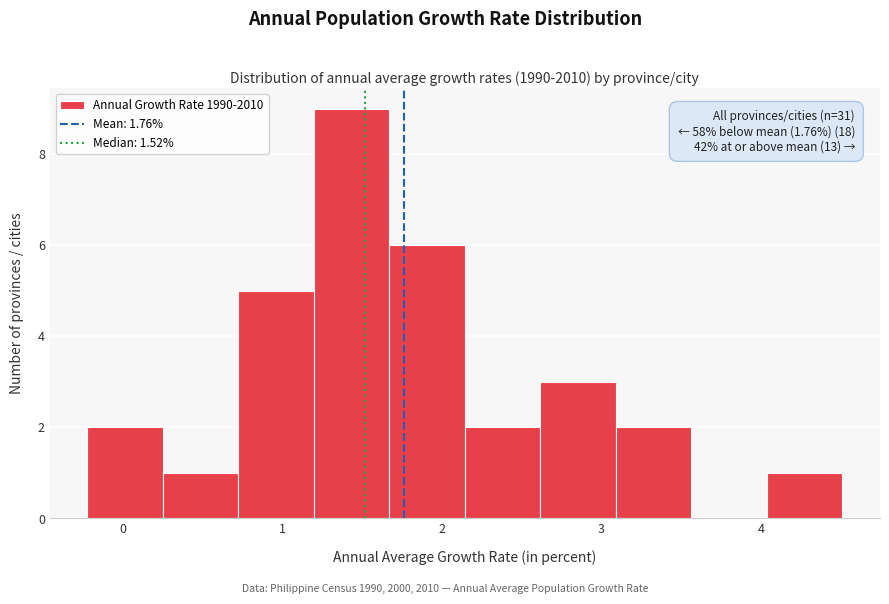

Which range on the x-axis has the tallest bar?

1.2 to 1.7